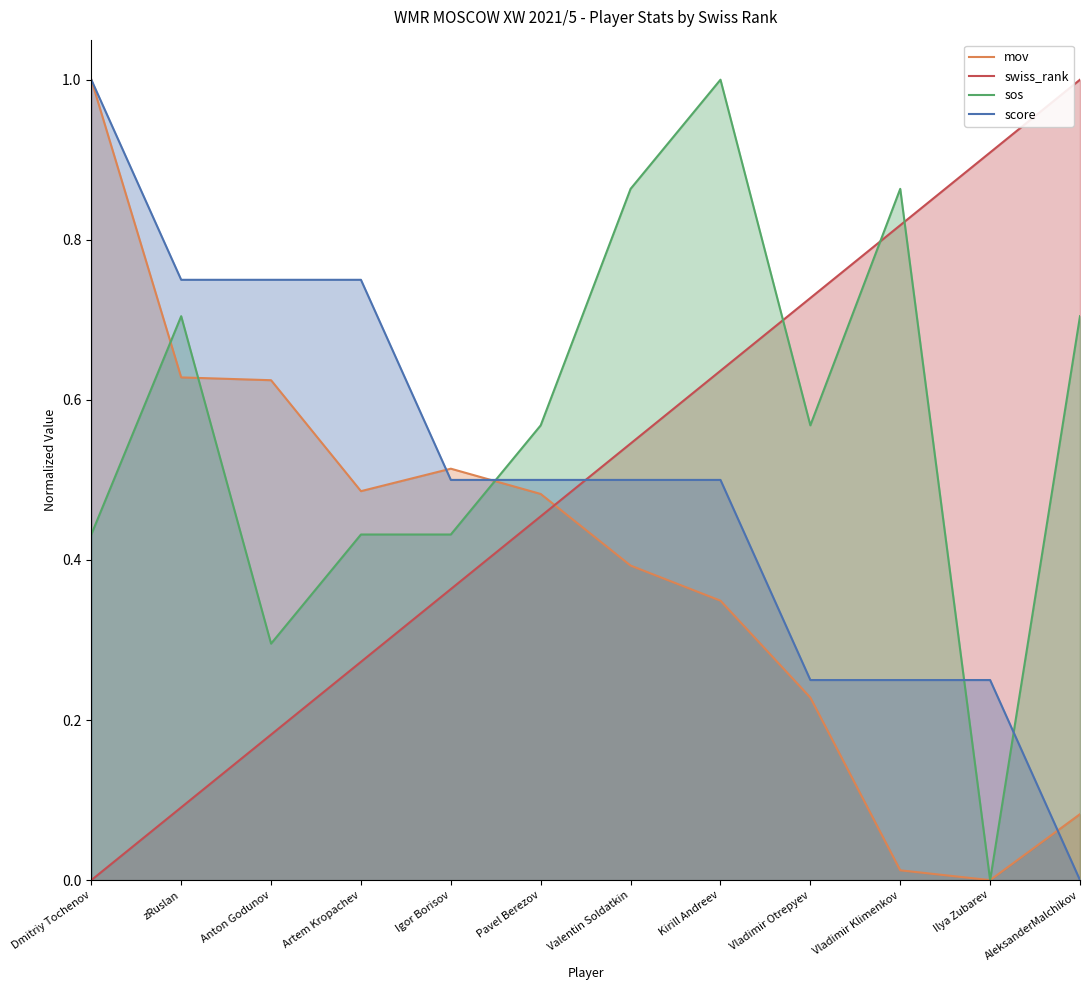

At which label is score closest to 0?

AleksanderMalchikov